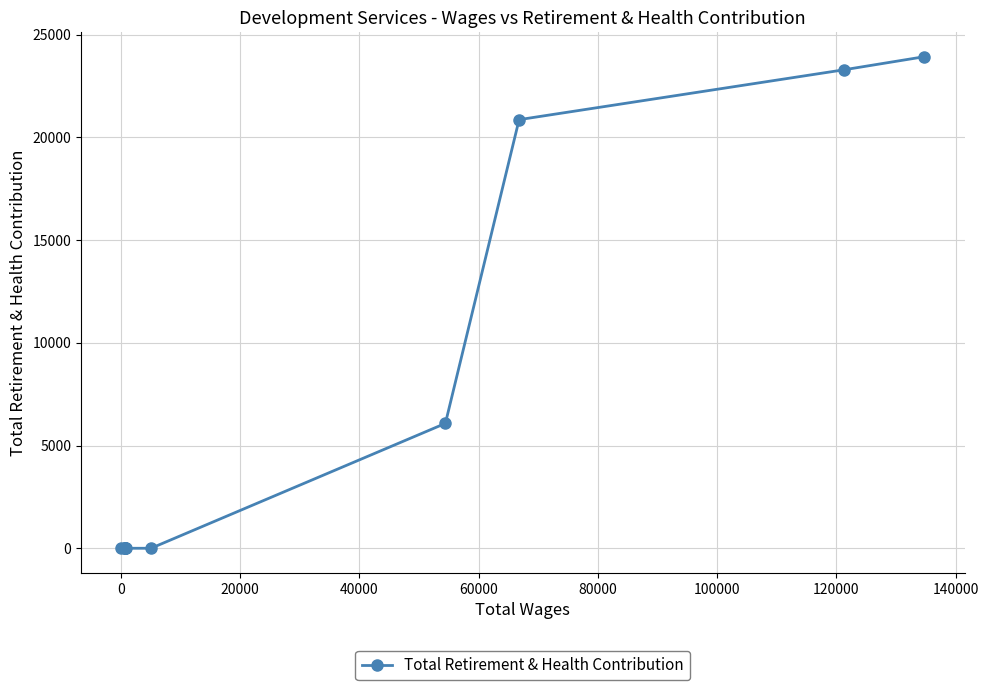

Is it true that the value at −20000 is 38812?

False